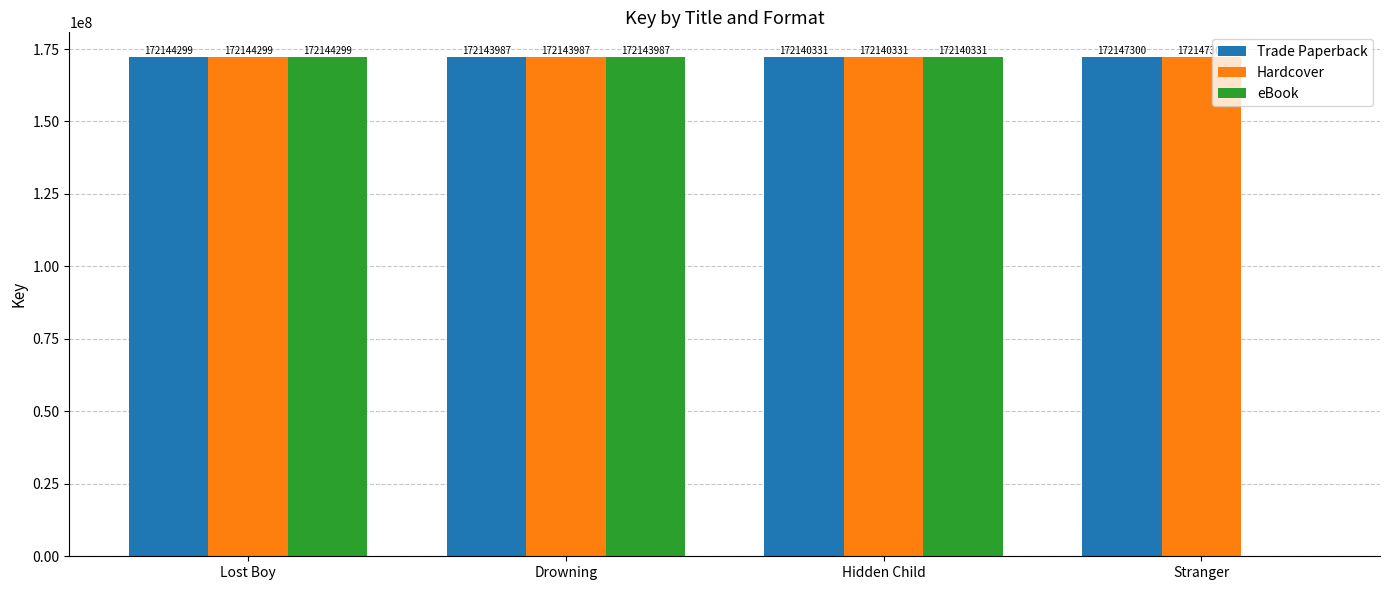

How many positive values does the eBook series have?

3